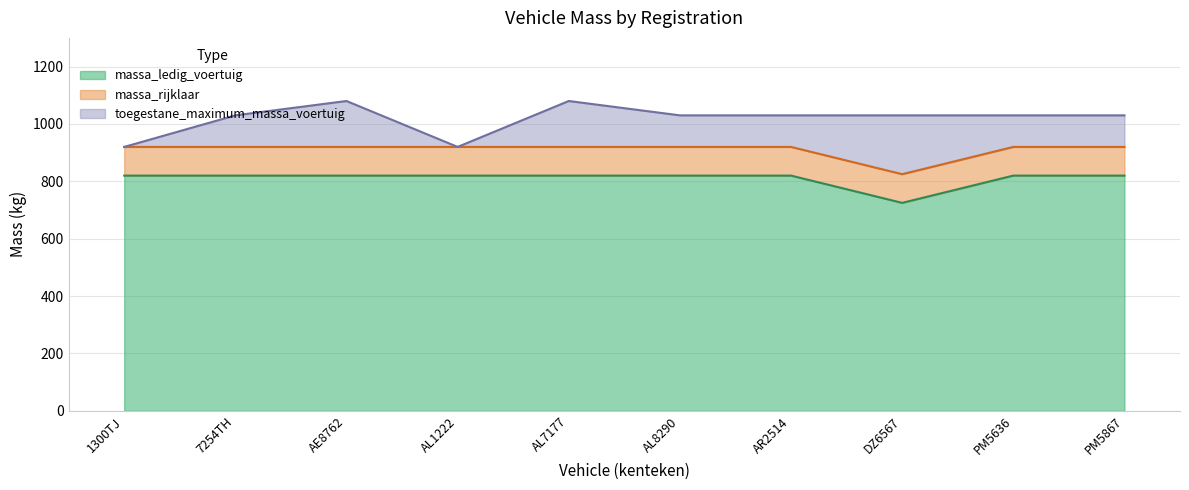

What position from the right is AL7177?

6